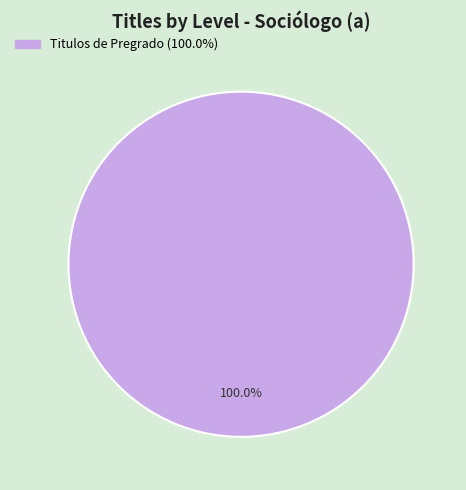

Is there a majority slice in this chart?

Yes